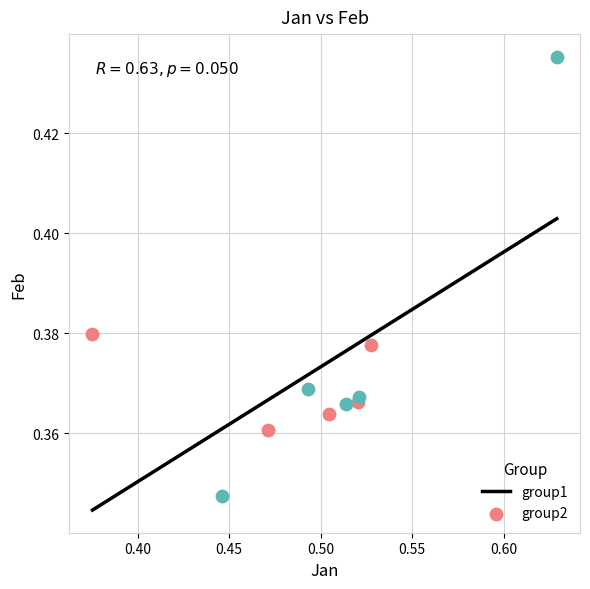

Which series contains the lowest Y value?

group2